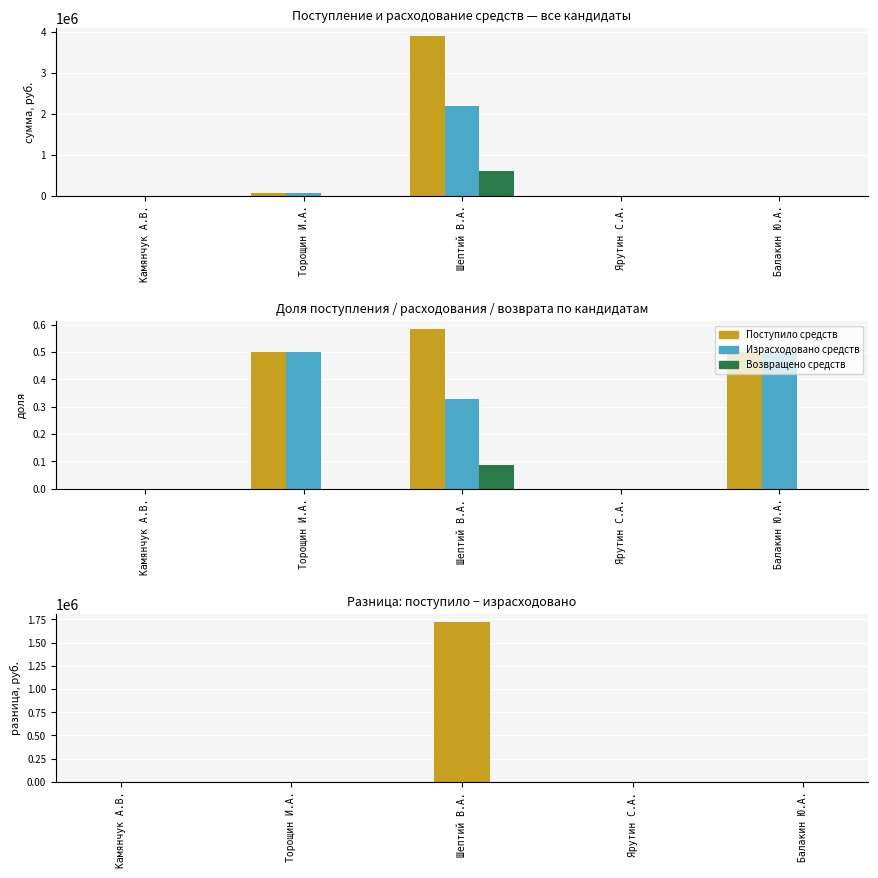

How many groups of bars are there?

5